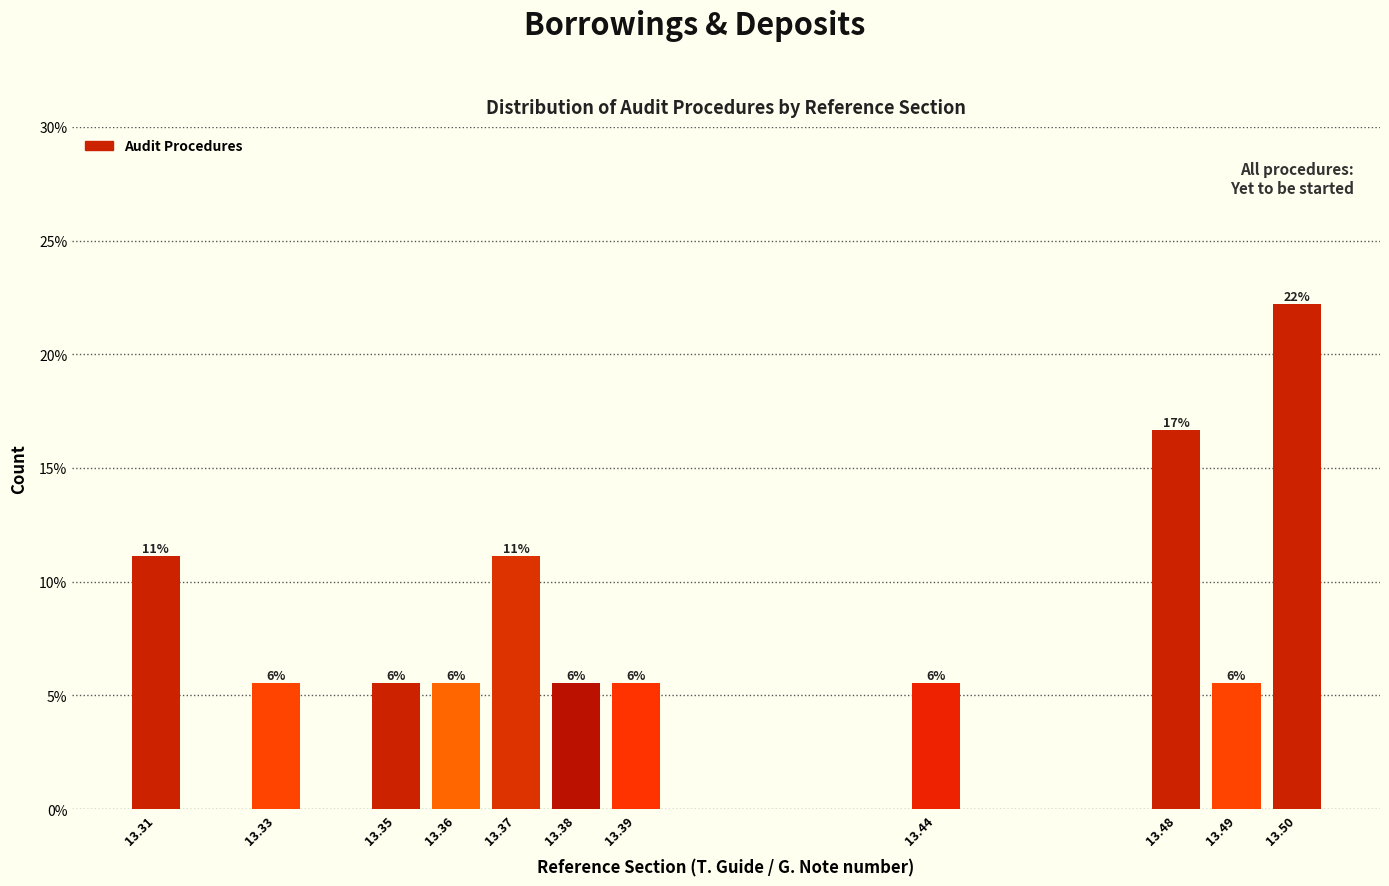

Are the bars horizontal?

No